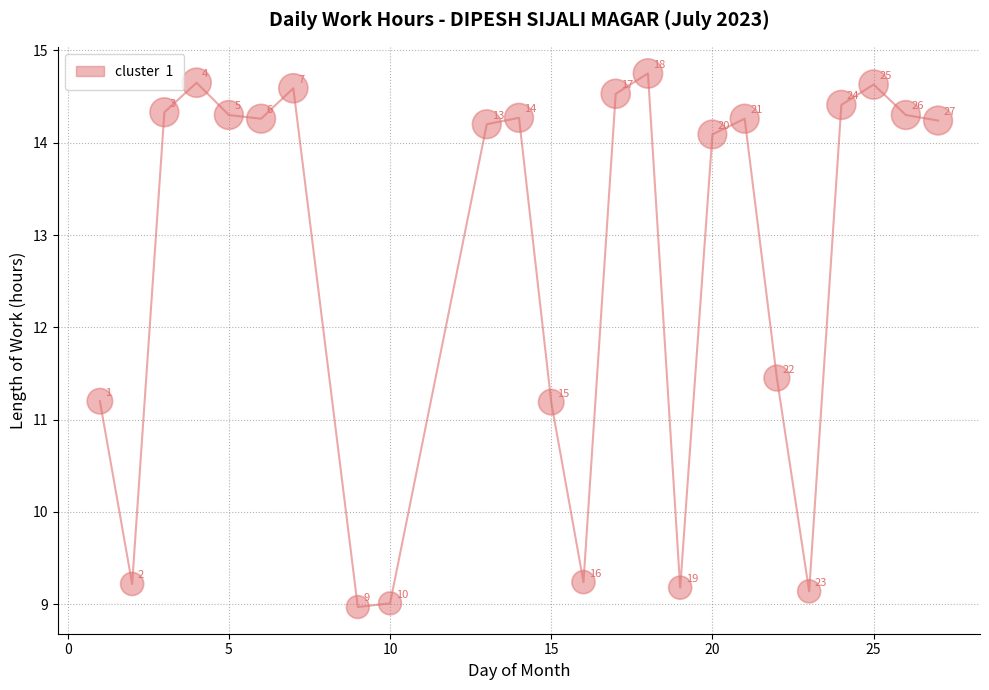

What Y value in the scatter plot is closest to 11?

11.2